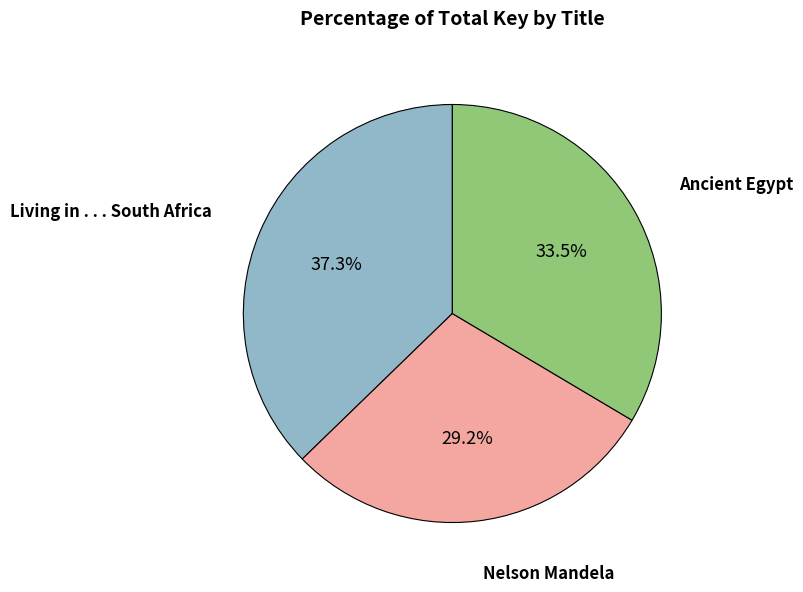

Is there a majority slice in this chart?

No